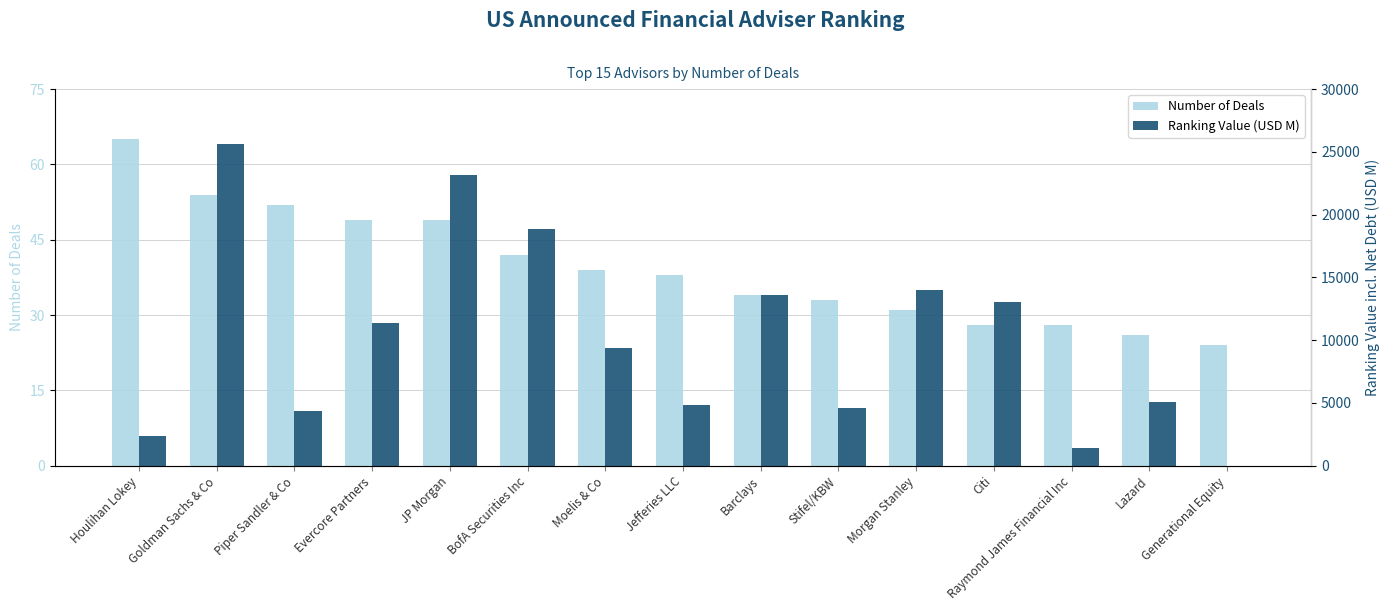

Reading right to left, list all the values displayed in this chart.

Number of Deals: Generational Equity=24.0	Lazard=26.0	Raymond James Financial Inc=28.0	Citi=28.0	Morgan Stanley=31.0	Stifel/KBW=33.0	Barclays=34.0	Jefferies LLC=38.0	Moelis & Co=39.0	BofA Securities Inc=42.0	JP Morgan=49.0	Evercore Partners=49.0	Piper Sandler & Co=52.0	Goldman Sachs & Co=54.0	Houlihan Lokey=65.0
Ranking Value (USD M): Generational Equity=3.2	Lazard=5040.4	Raymond James Financial Inc=1428.9	Citi=13048.2	Morgan Stanley=14022.8	Stifel/KBW=4608.8	Barclays=13578.7	Jefferies LLC=4835.4	Moelis & Co=9406.3	BofA Securities Inc=18858.1	JP Morgan=23176.9	Evercore Partners=11400.1	Piper Sandler & Co=4368.0	Goldman Sachs & Co=25611.3	Houlihan Lokey=2356.7